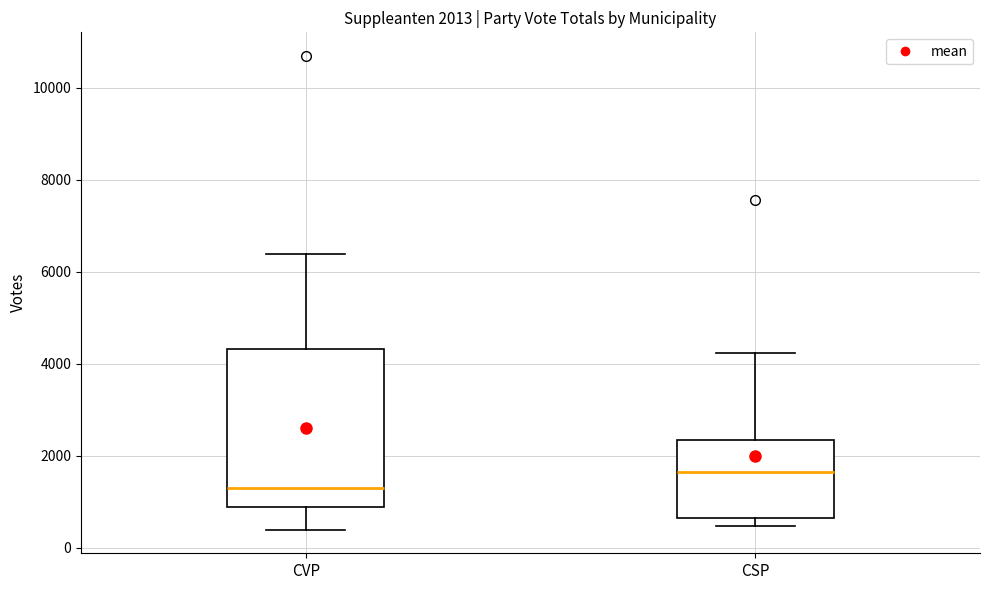

Comparing the boxes themselves (not the whiskers), which one is the tallest?

CVP